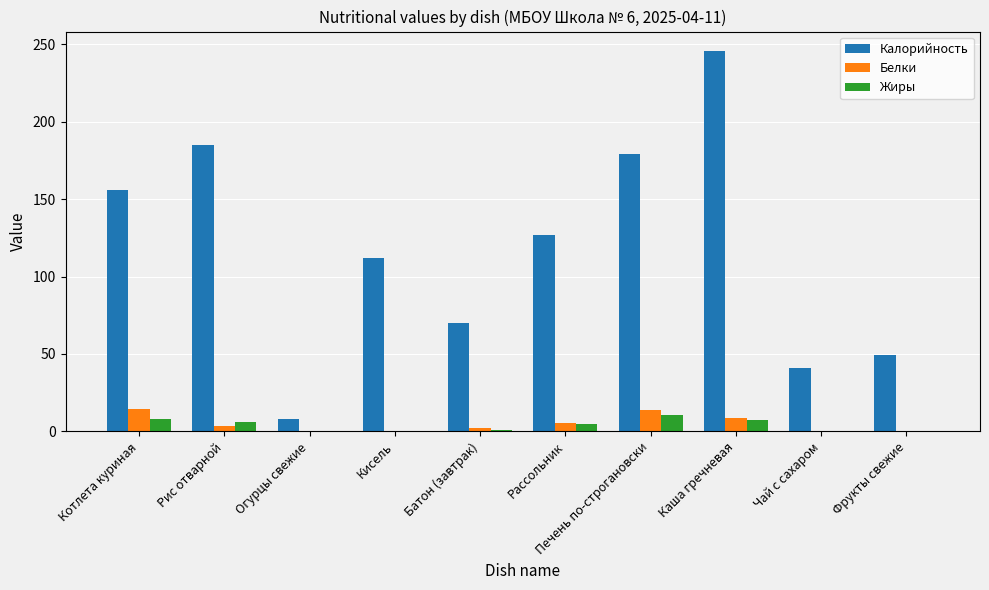

The value of Белки at Котлета куриная is 14.6. True or false?

True